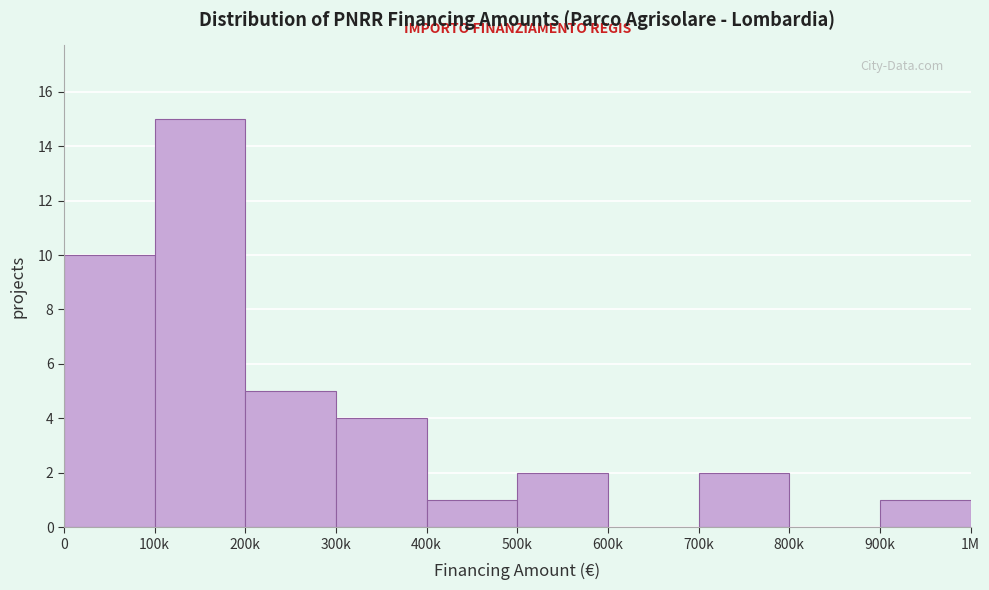

Reading left to right, extract all data points from this chart.

0=10	100k=15	200k=5	300k=4	400k=1	500k=2	600k=0	700k=2	800k=0	900k=1